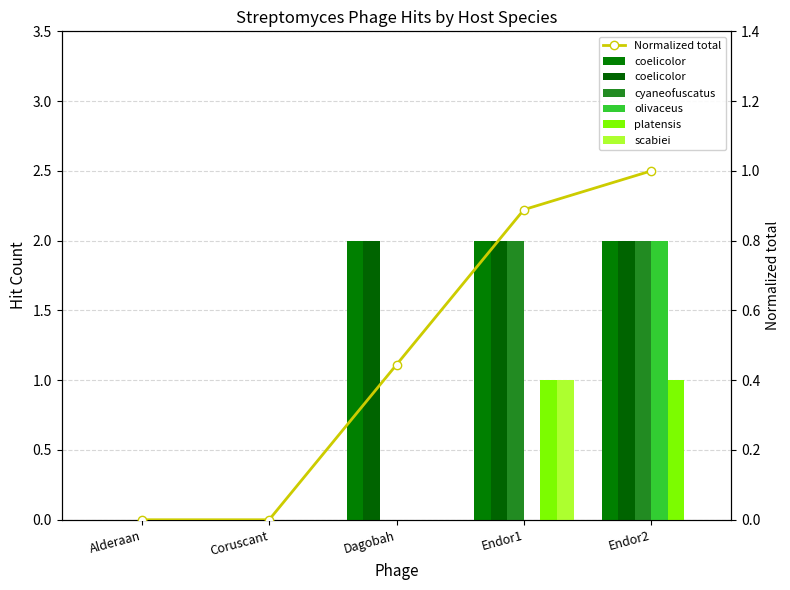

Which category has the lowest value in the Normalized total series?

Alderaan